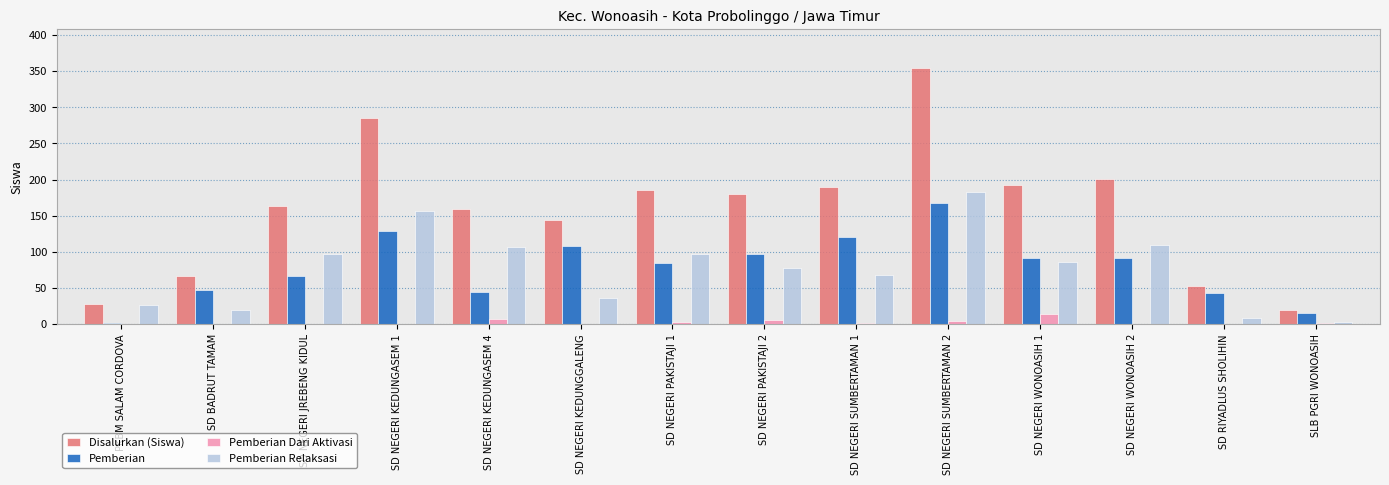

Which series changed the most between SD NEGERI KEDUNGASEM 1 and SLB PGRI WONOASIH?

Disalurkan (Siswa)